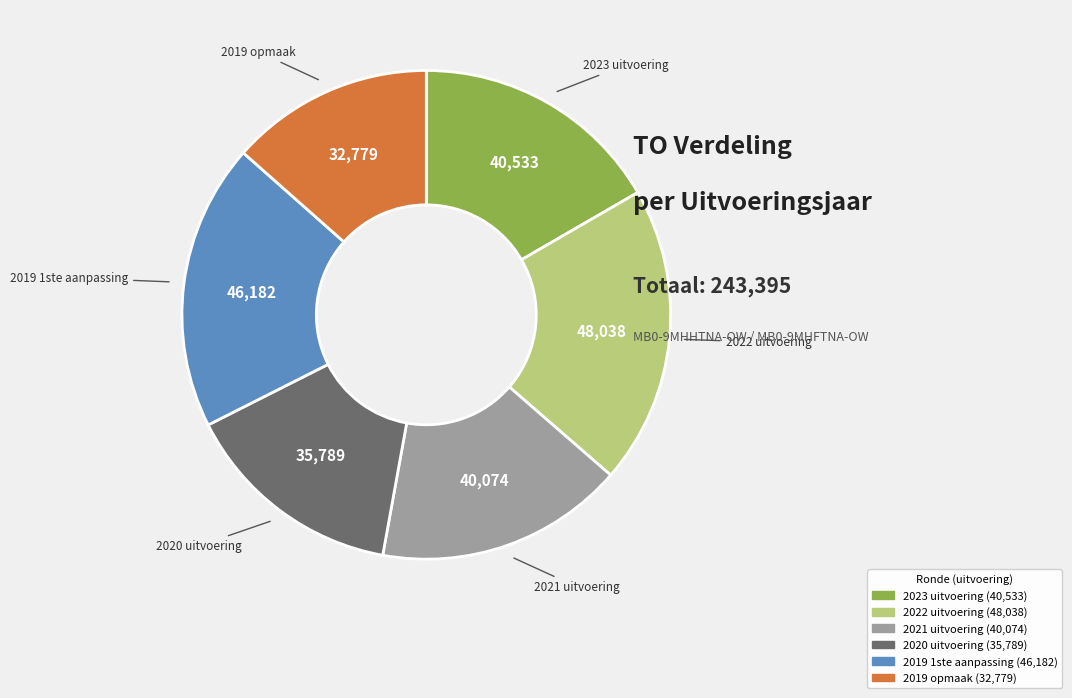

The 2022 uitvoering slice represents 20% of the pie. True or false?

True